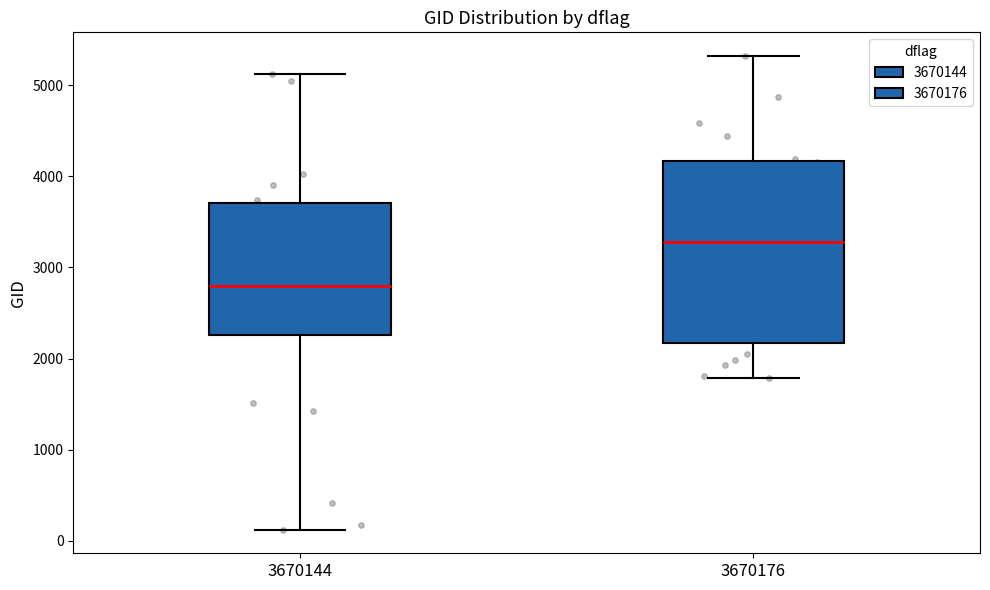

Which box is the tallest, from its lower edge to its upper edge?

3670176